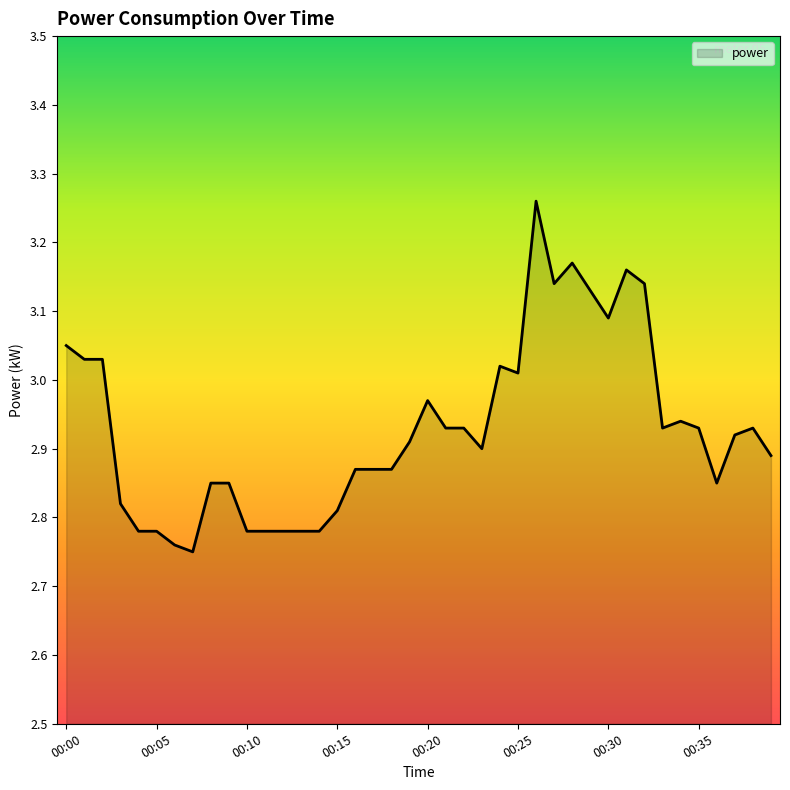

What is the difference between the maximum and minimum values?

0.5